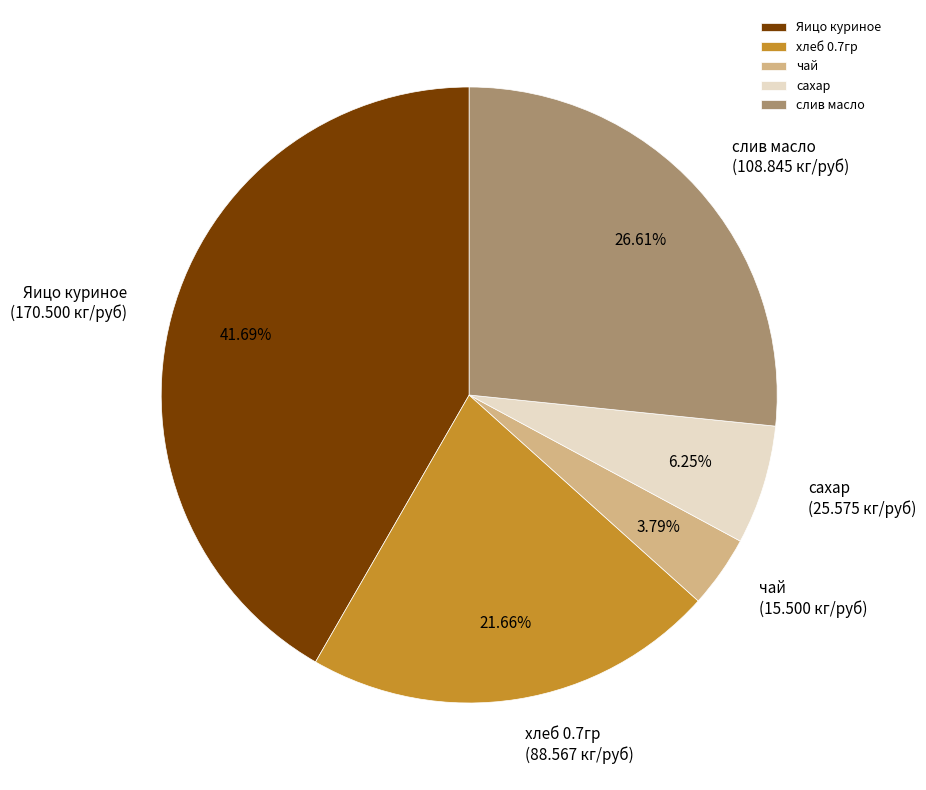

Do сахар and слив масло together represent more than half of the pie?

No